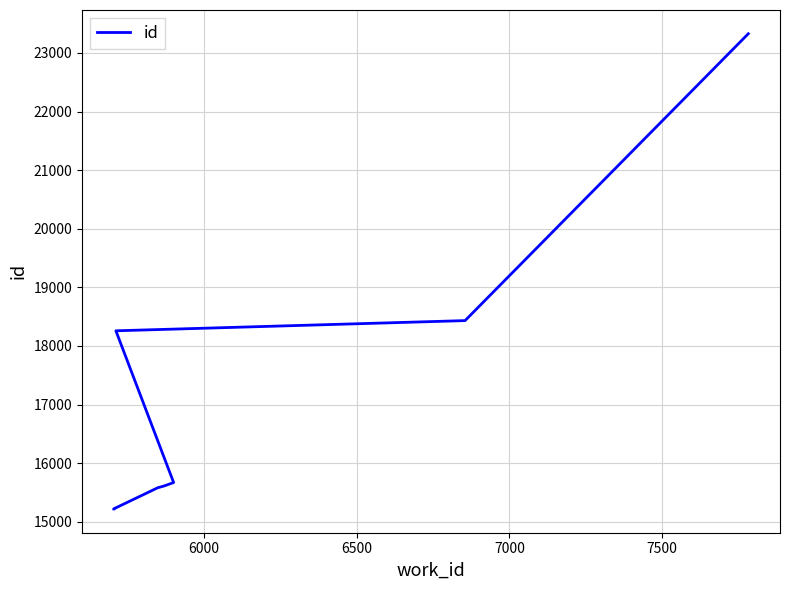

How many lines are shown in the chart?

1